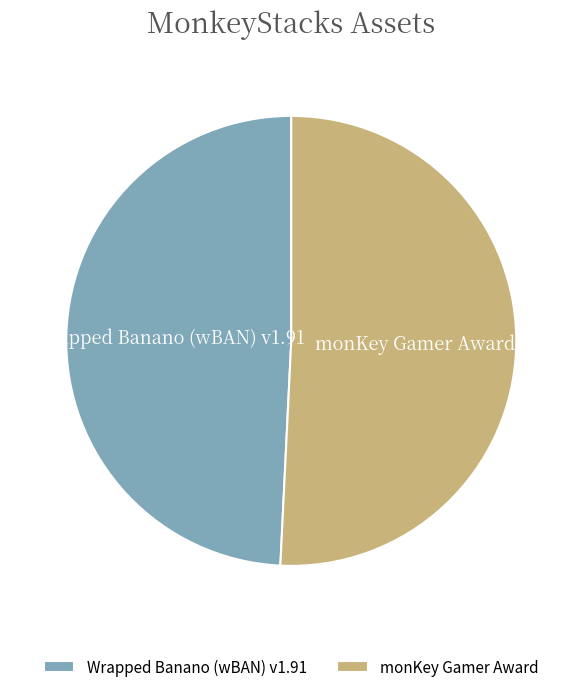

Which has a higher value, Wrapped Banano (wBAN) v1.91 or monKey Gamer Award?

monKey Gamer Award